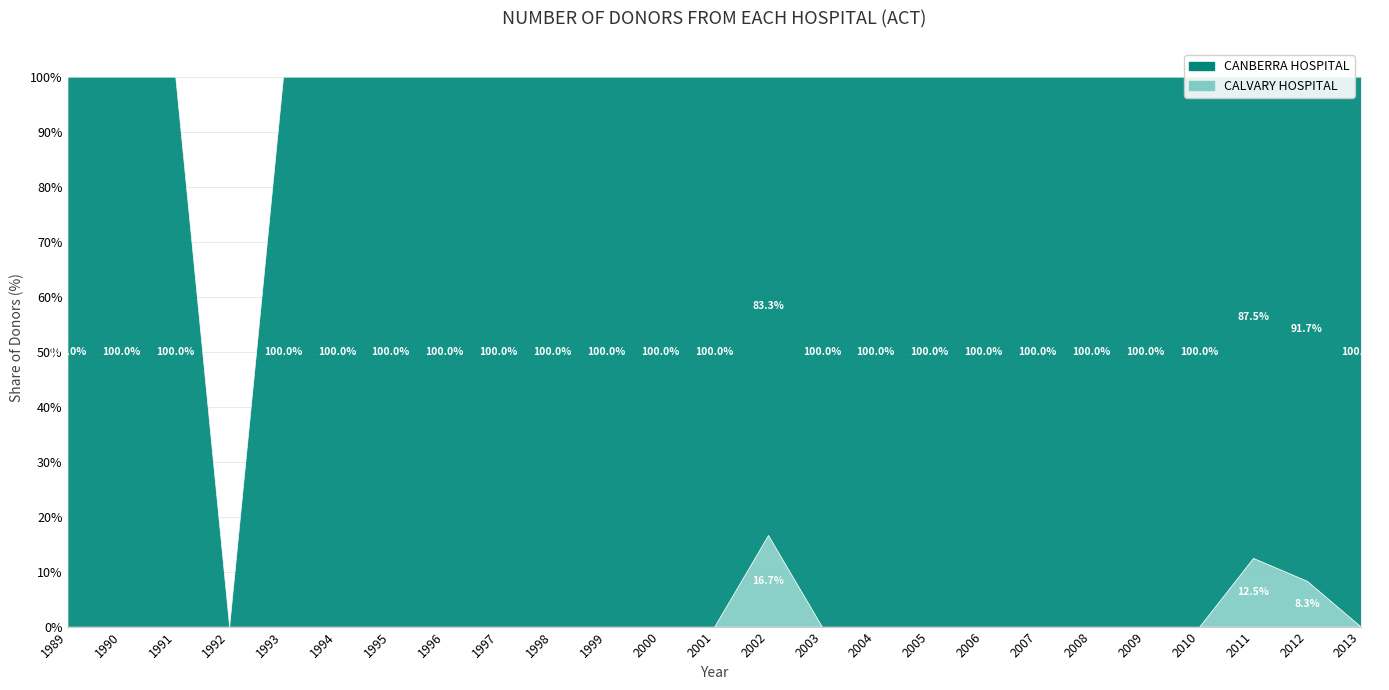

In CANBERRA HOSPITAL, how many points are higher than both neighbors (excluding endpoints)?

8